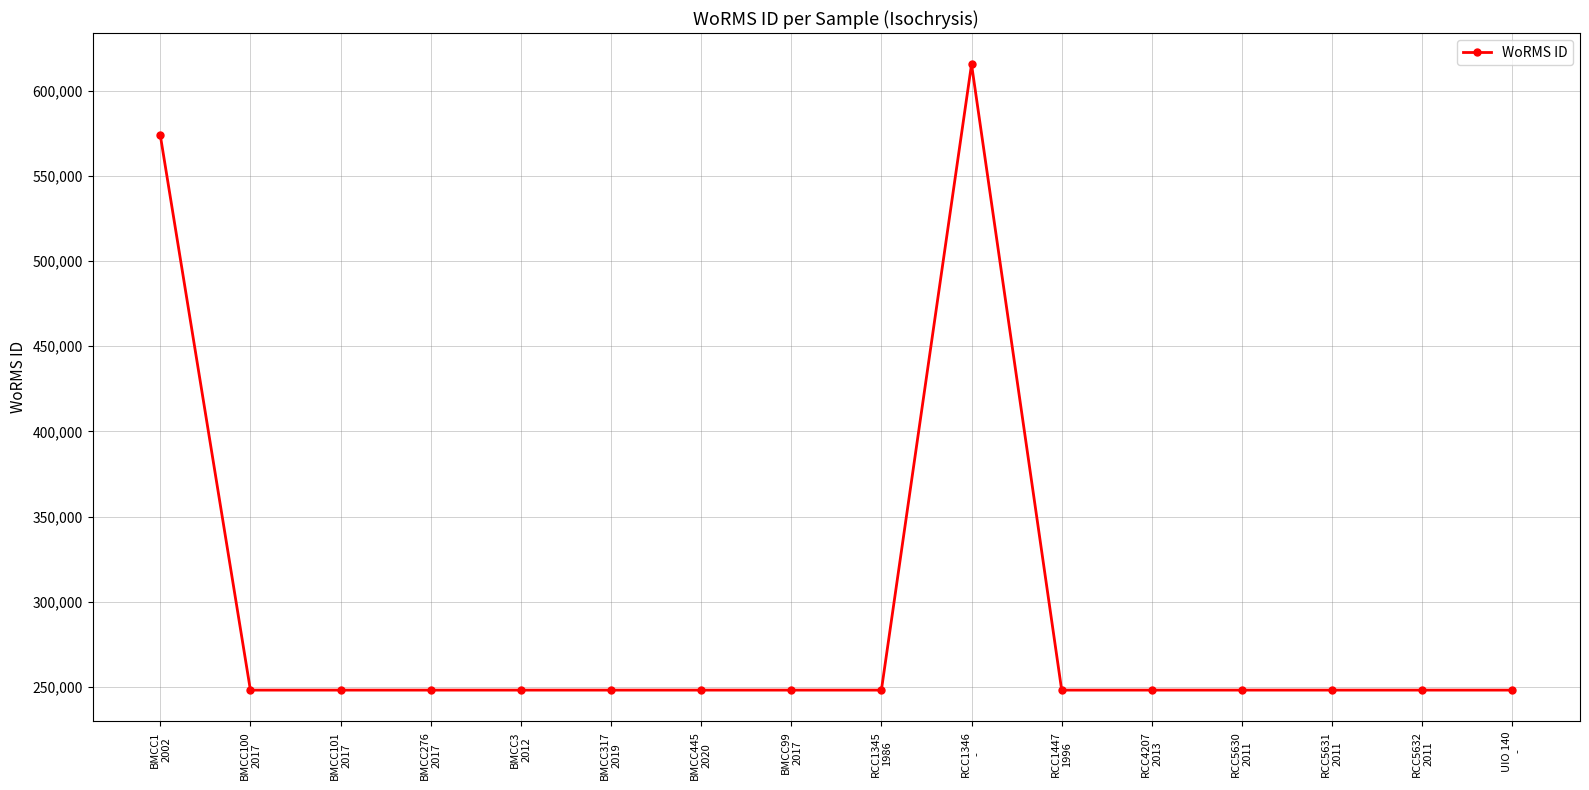

Is it true that the value at BMCC101
2017 is 73642?

False